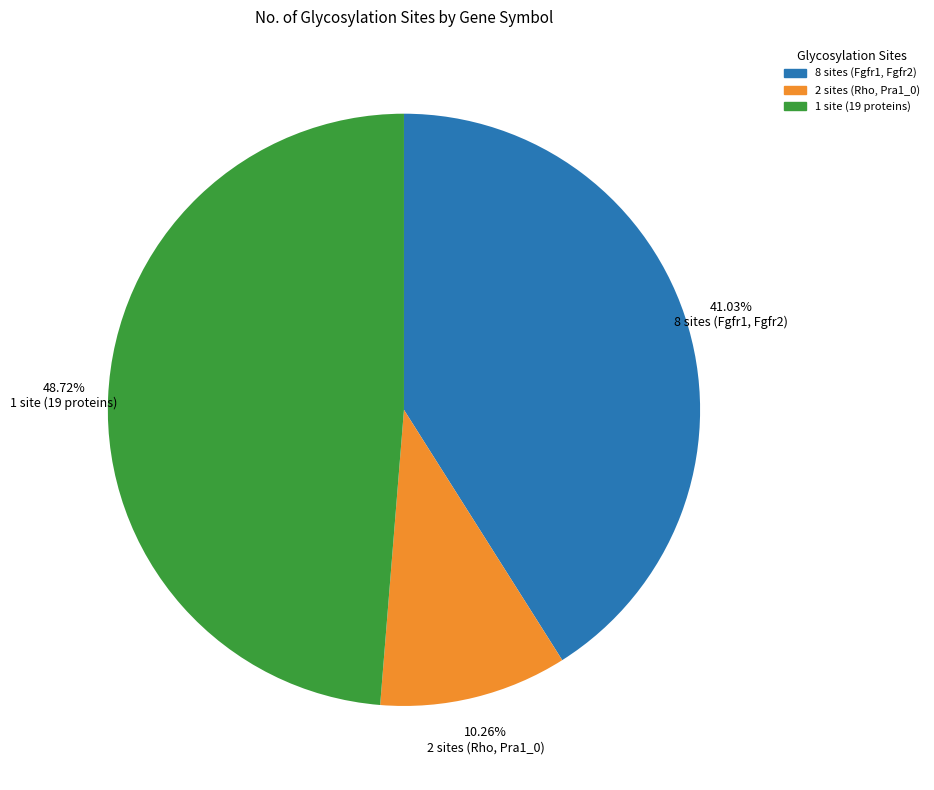

Does any single category account for the majority?

No